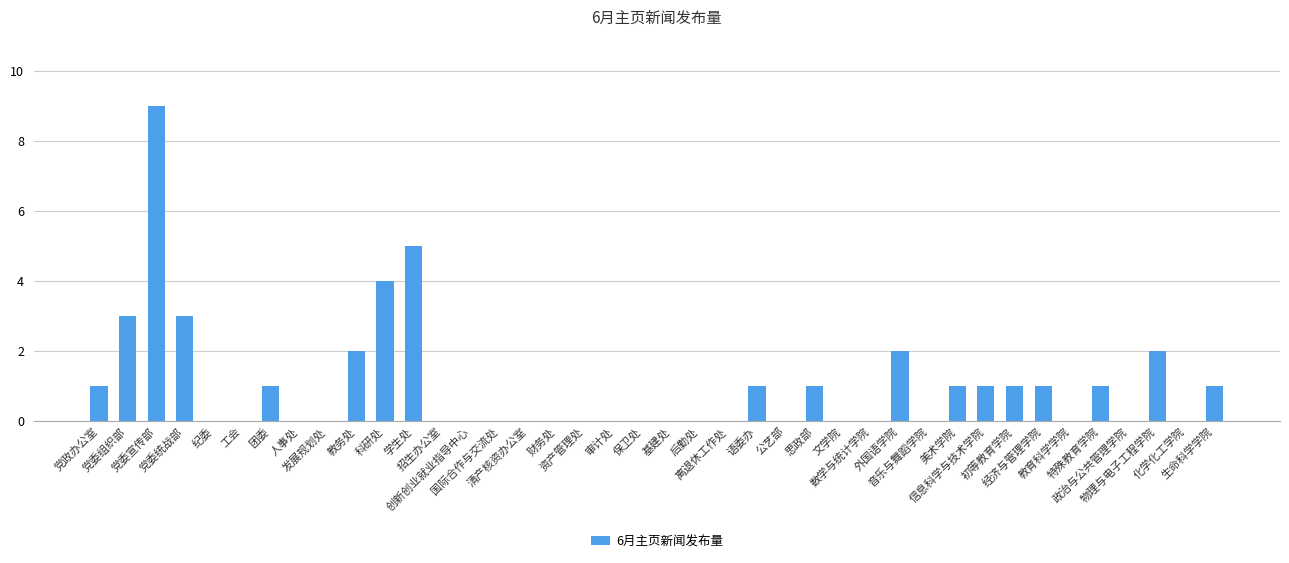

What is the sum of all values?

40